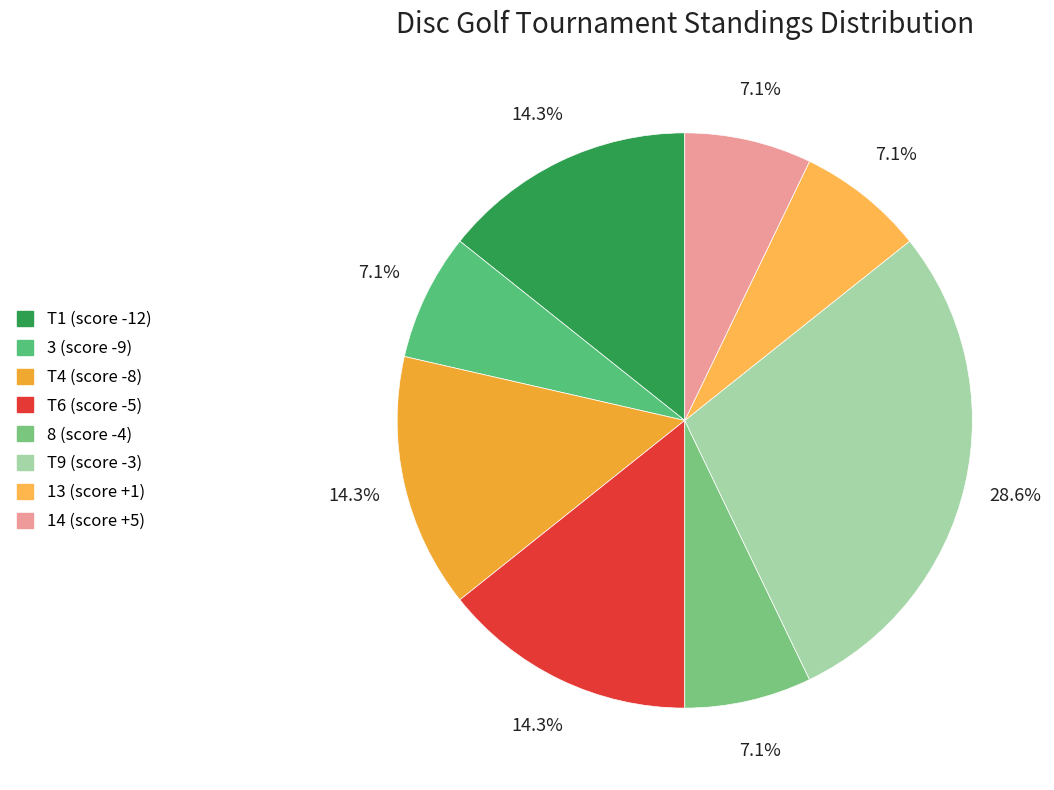

To the nearest percent, what percentage of the pie is T1 (score -12)?

14%